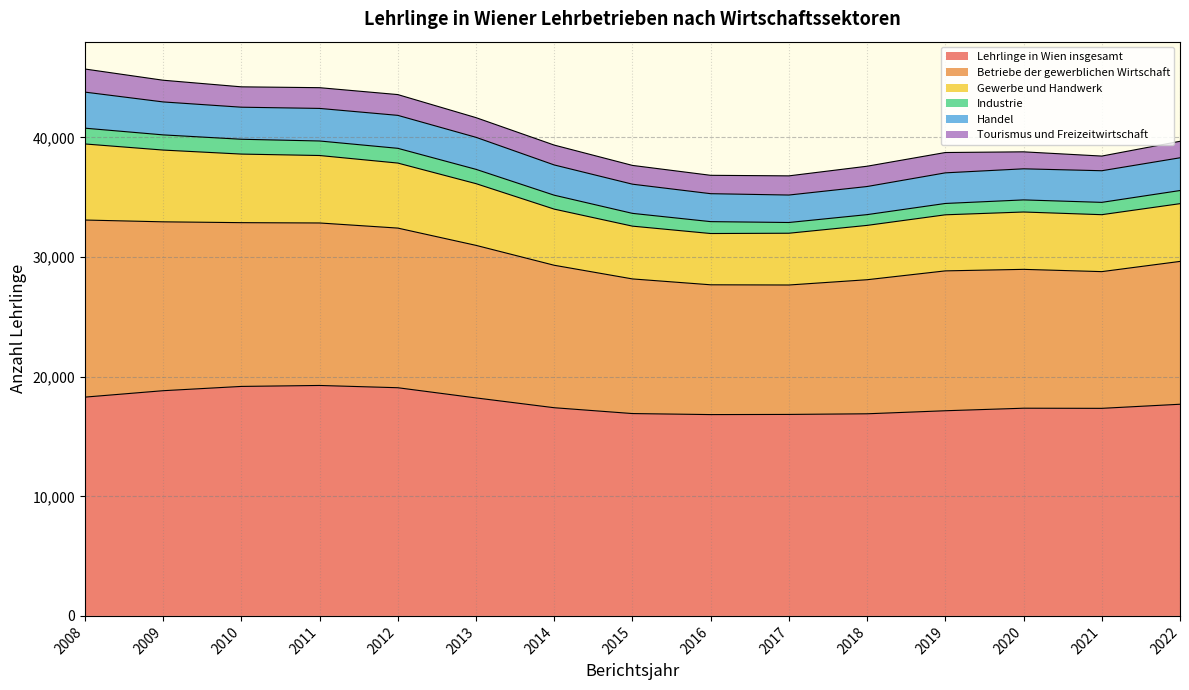

What is the value of the Betriebe der gewerblichen Wirtschaft point at the 13th from the left?

11610